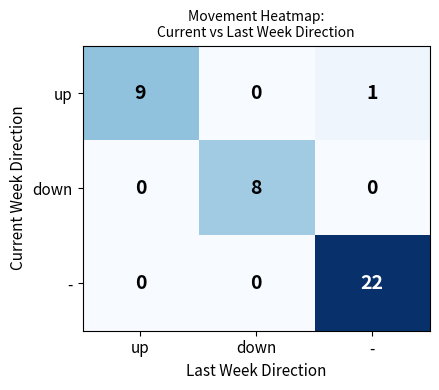

What is the spread (max minus min) of values at -?

22